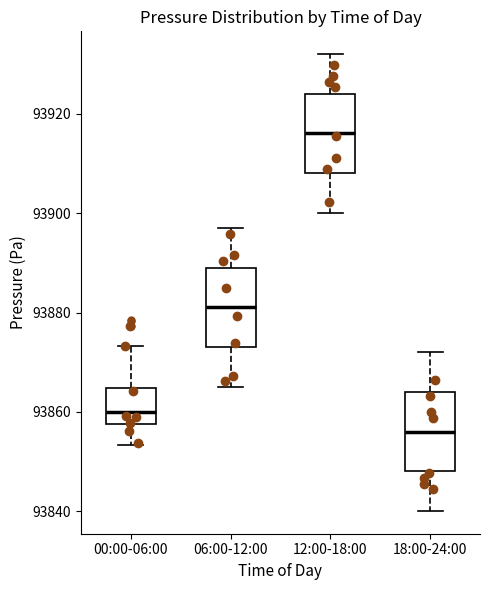

Reading left to right, transcribe this box plot: for each box, give where its median line is, the range the box spans, and where its two whiskers end, as read against the y-axis. The values are not printed on the chart, so give them approximately, as read against the axis.

00:00-06:00: median 93860, box 93858 to 93864, whiskers 93854 to 93874
06:00-12:00: median 93882, box 93874 to 93890, whiskers 93866 to 93898
12:00-18:00: median 93916, box 93908 to 93924, whiskers 93900 to 93932
18:00-24:00: median 93856, box 93848 to 93864, whiskers 93840 to 93872